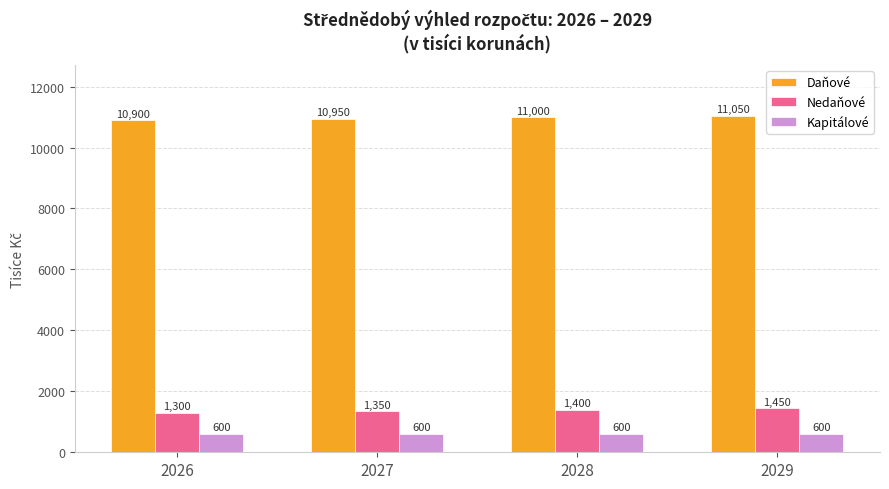

What is the difference between the Daňové values at 2026 and 2027?

50